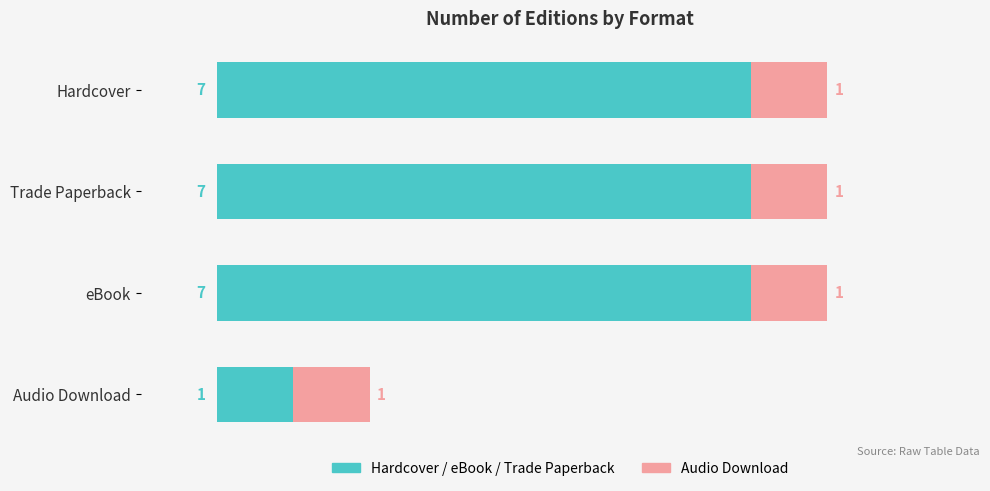

What is the total value across all series at Hardcover?

8